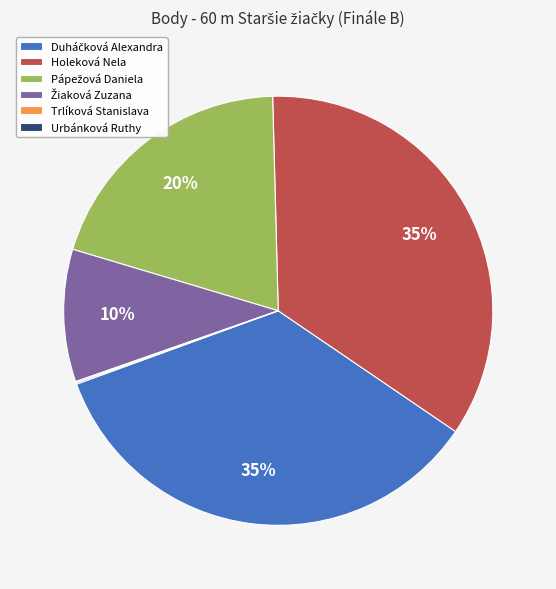

To the nearest percent, what percentage of the pie is Holeková Nela?

35%